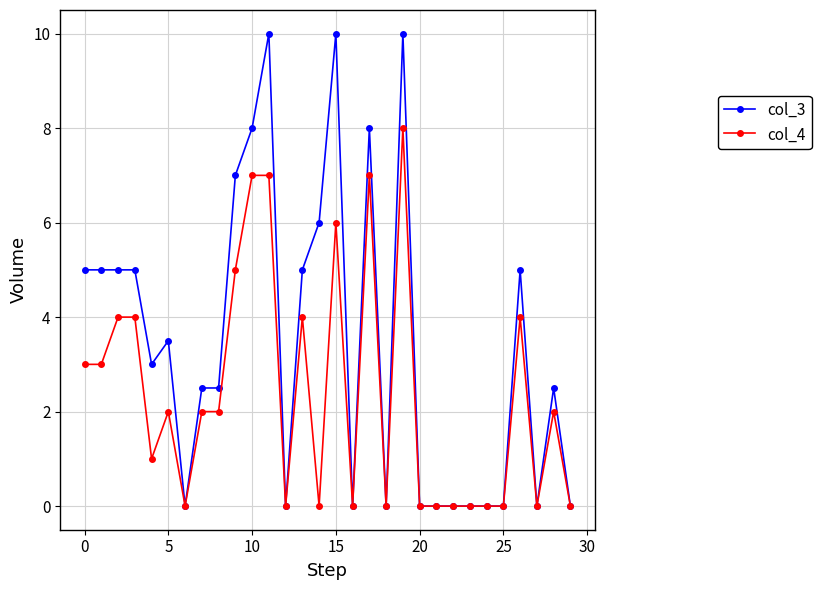

What is the value of the col_4 point at the 10th from the left?

5.0